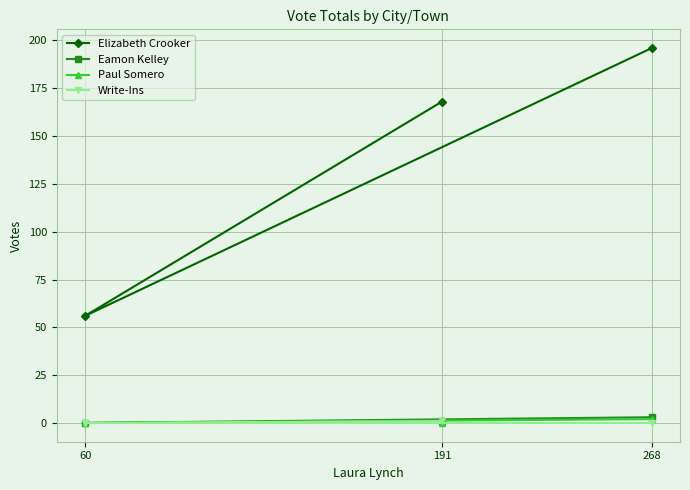

Reading right to left, what are all the values shown in this chart?

Elizabeth Crooker: 268=196	191=168	60=56
Eamon Kelley: 268=3	191=1	60=0
Paul Somero: 268=2	191=0	60=0
Write-Ins: 268=0	191=1	60=0